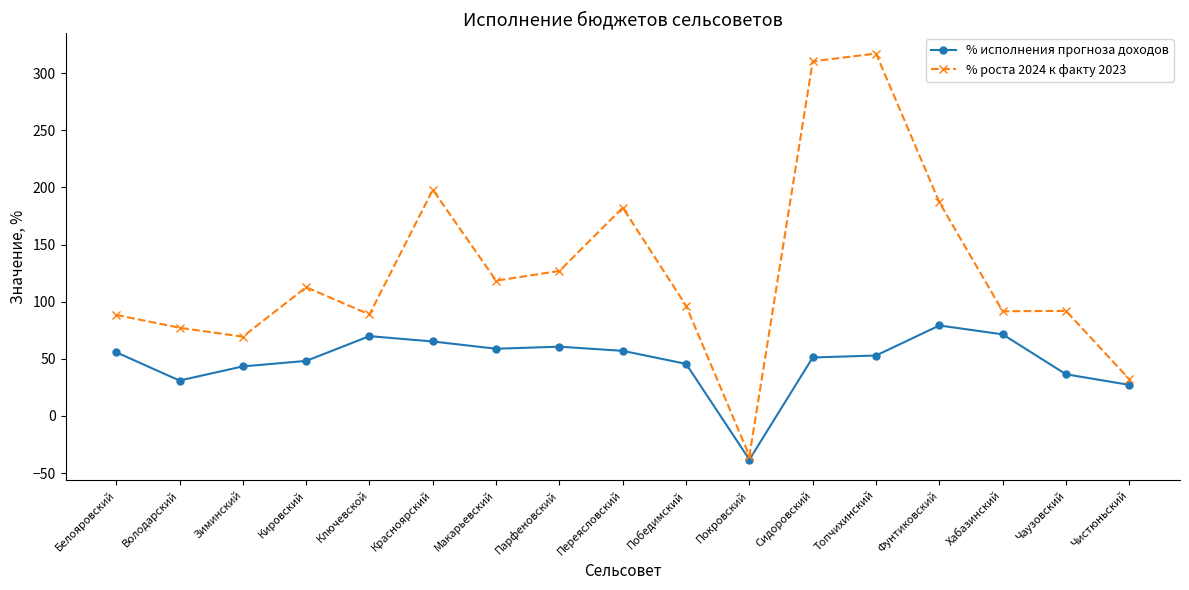

What is the minimum value for % исполнения прогноза доходов?

-38.2